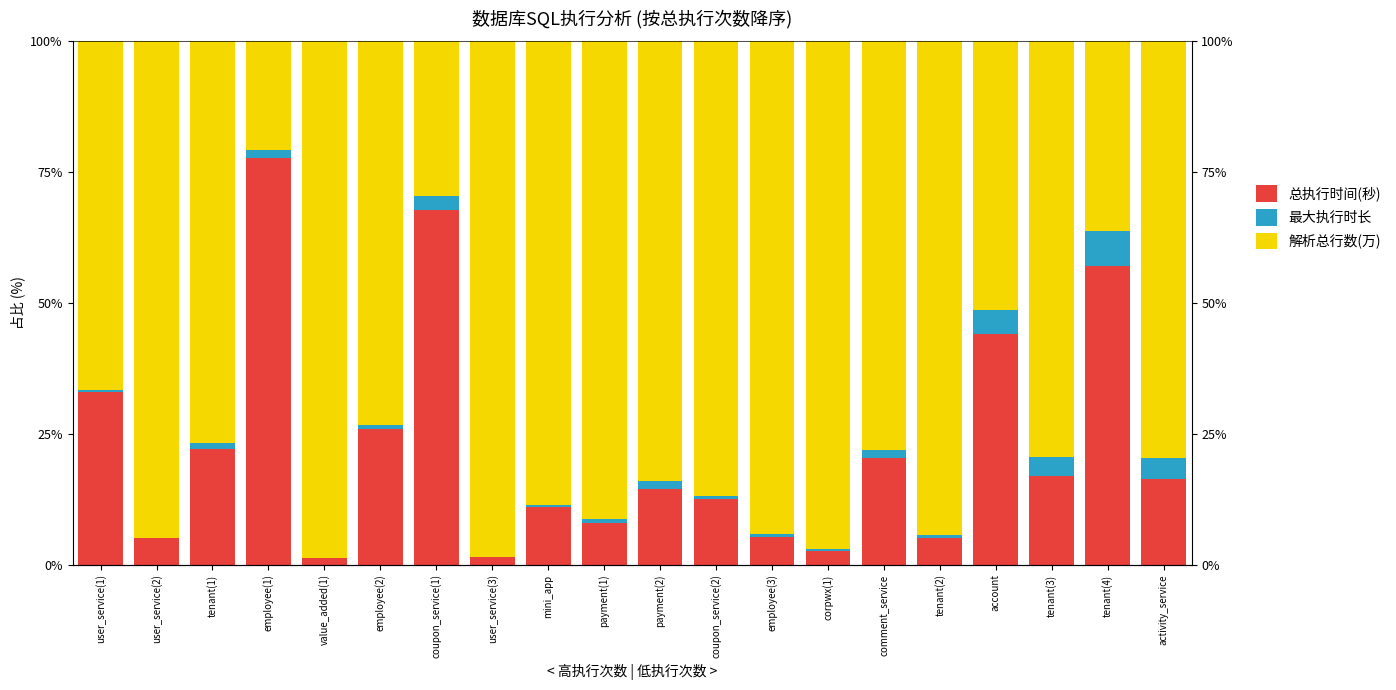

At how many categories does at least one series exceed 62?

18